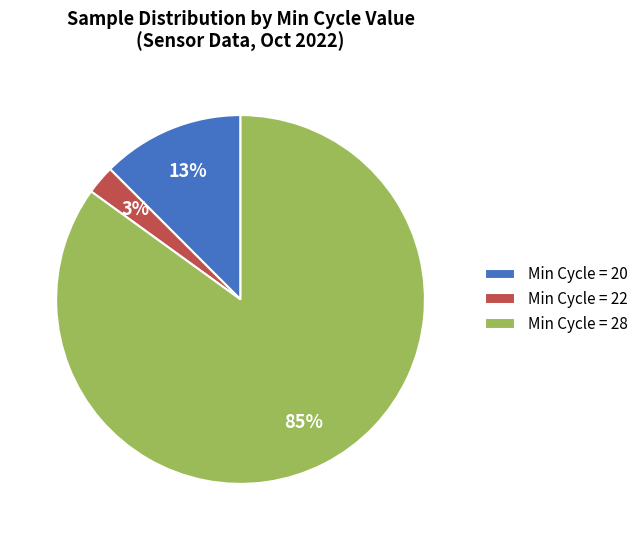

To the nearest percent, what percentage of the pie is Min Cycle = 22?

3%